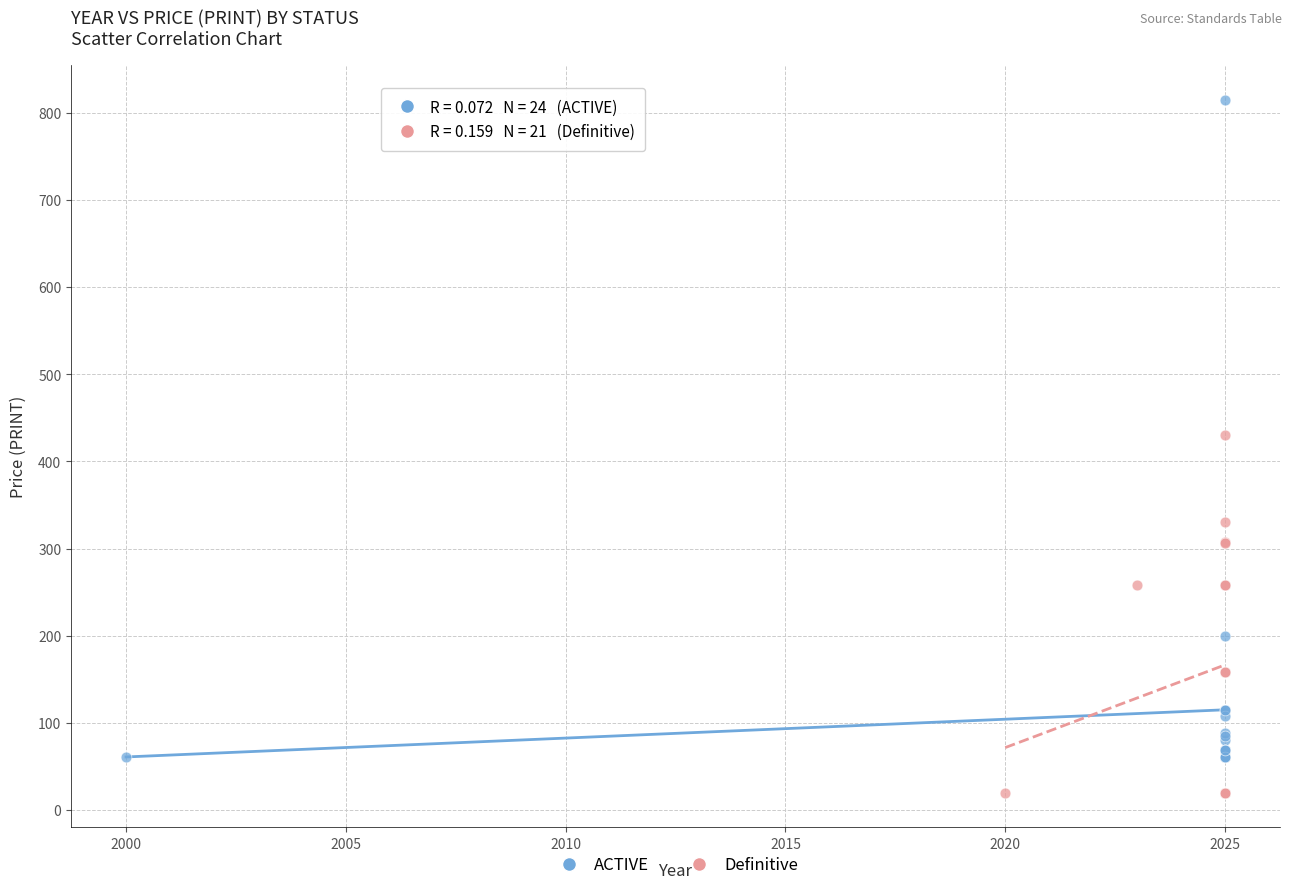

Which series reaches the minimum Y coordinate?

Definitive